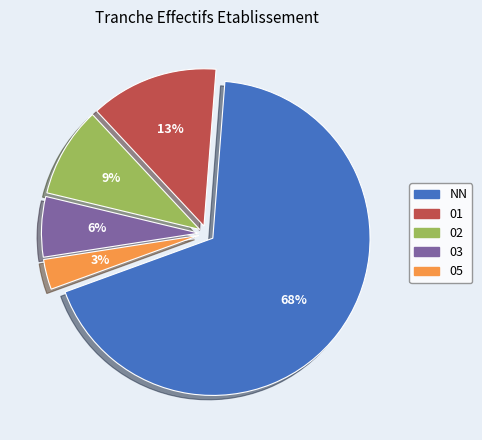

What percentage is the 02 slice, to the nearest percent?

9%